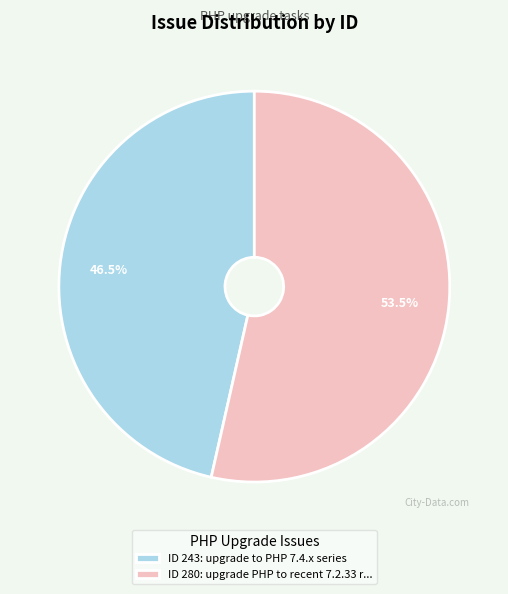

Is there any slice that represents more than half of the pie?

Yes